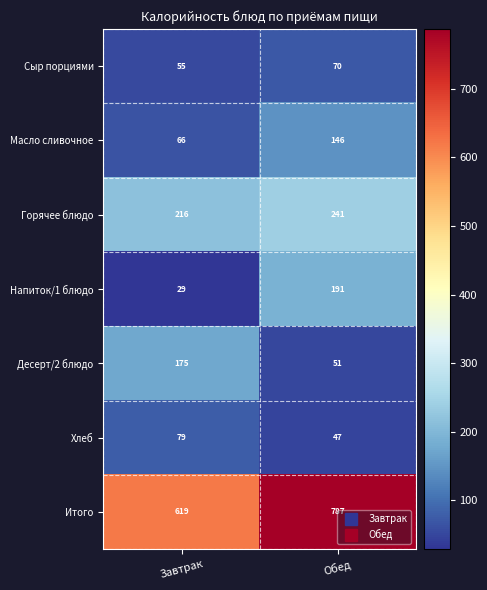

Is it true that Хлеб equals 12 at Обед?

False